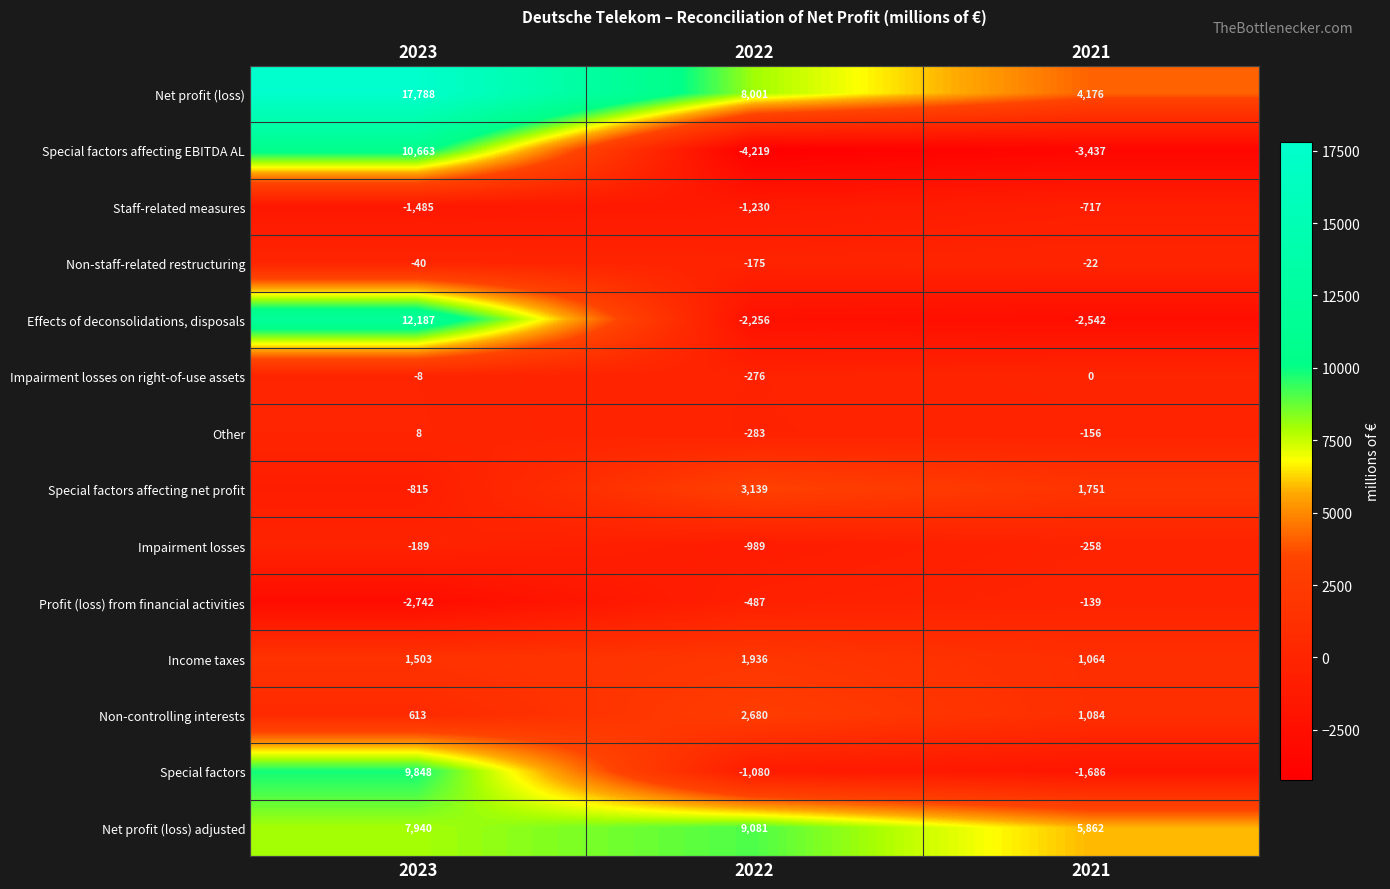

Where does the Special factors affecting EBITDA AL series first go above -3437?

2023